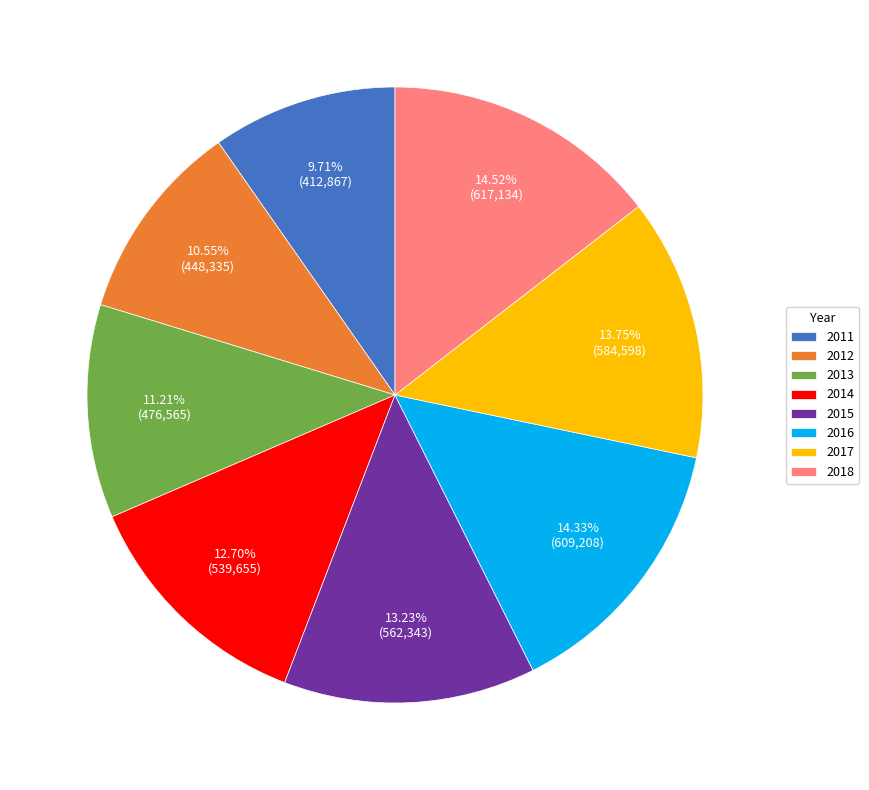

Which slice is the smallest?

2011